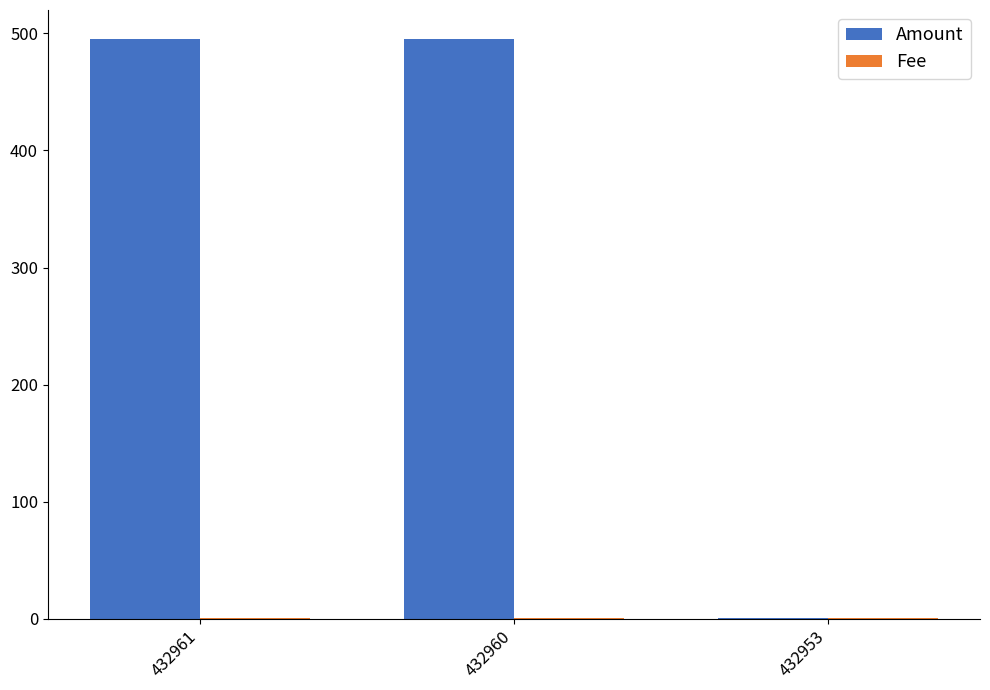

Which series has the largest total across all categories?

Amount